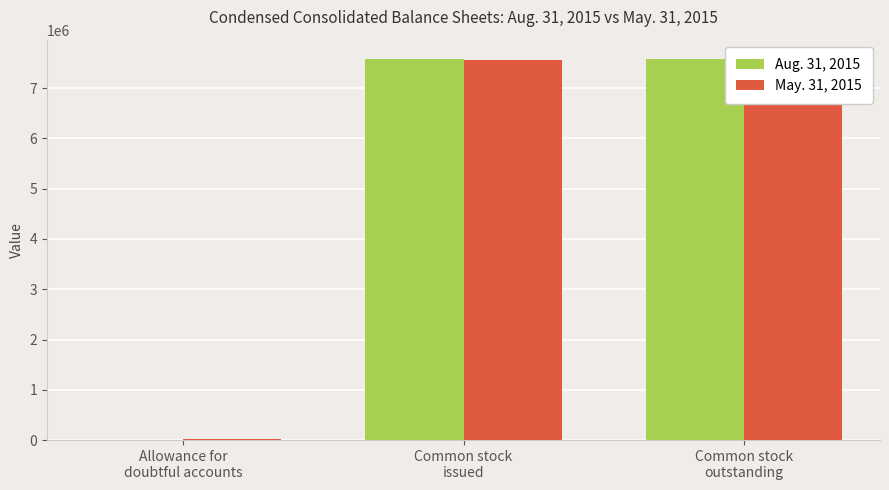

Rank the series by their average value, from lowest to highest.

May. 31, 2015, Aug. 31, 2015